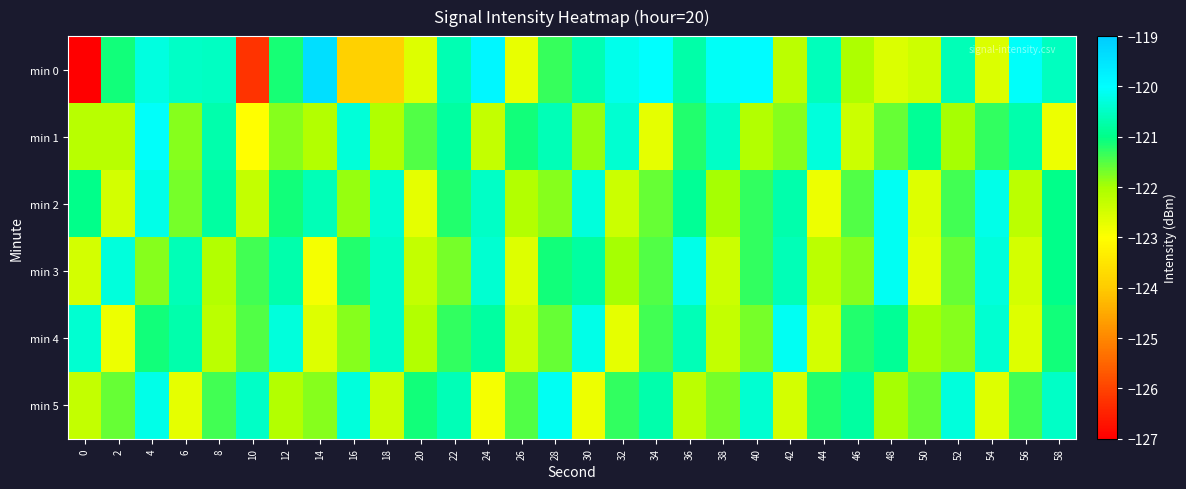

What is the total value across all series at 42?

-727.9